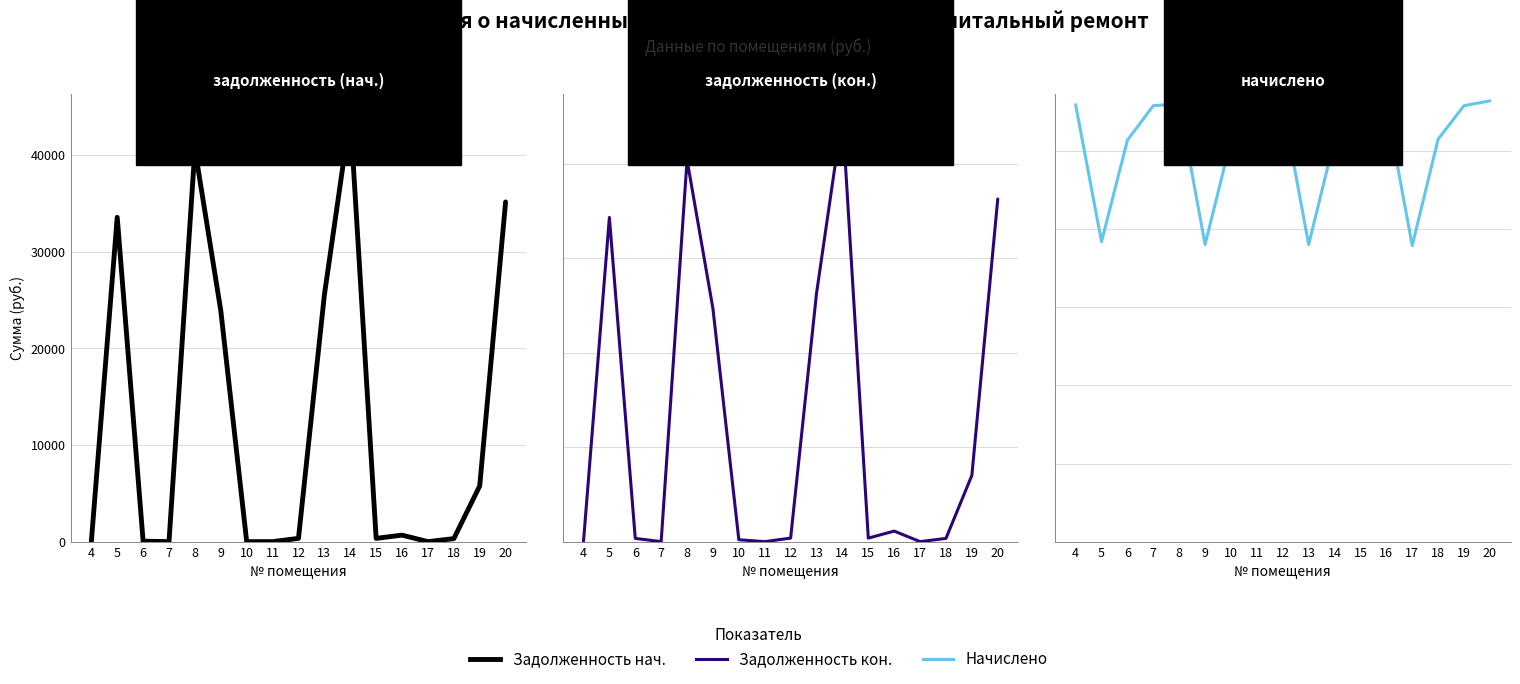

True or false: задолженность (col_6) and задолженность (col_1) cross at least once.

True